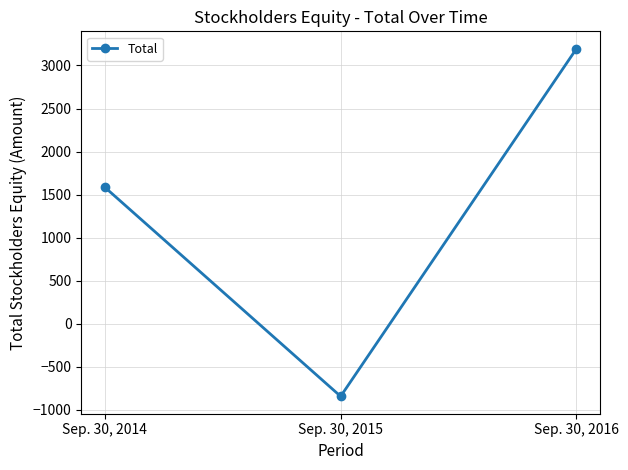

List the labels in order of value, smallest first.

Sep. 30, 2015, Sep. 30, 2014, Sep. 30, 2016